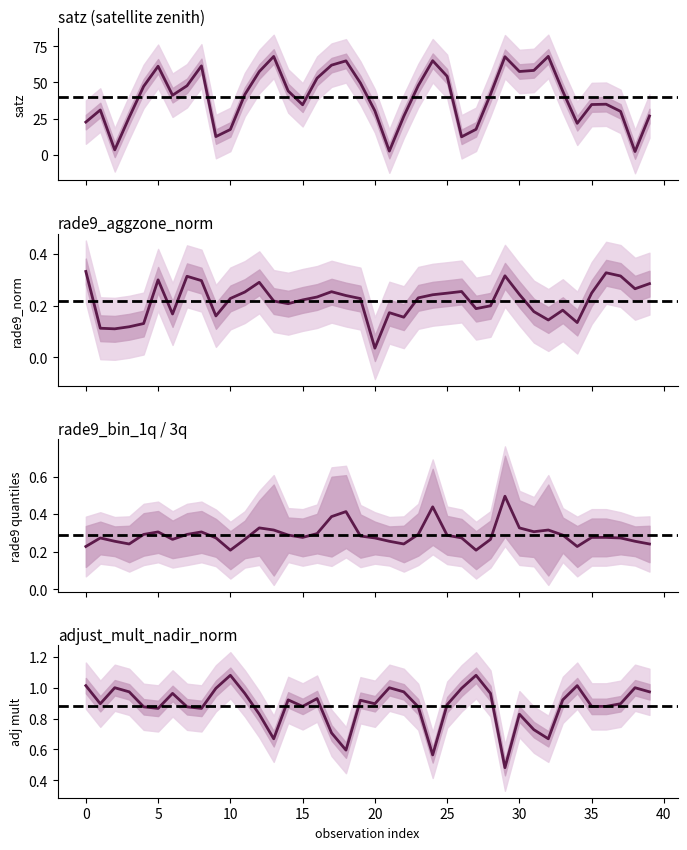

What is the difference between the second highest and second lowest values in the satz series?

65.4